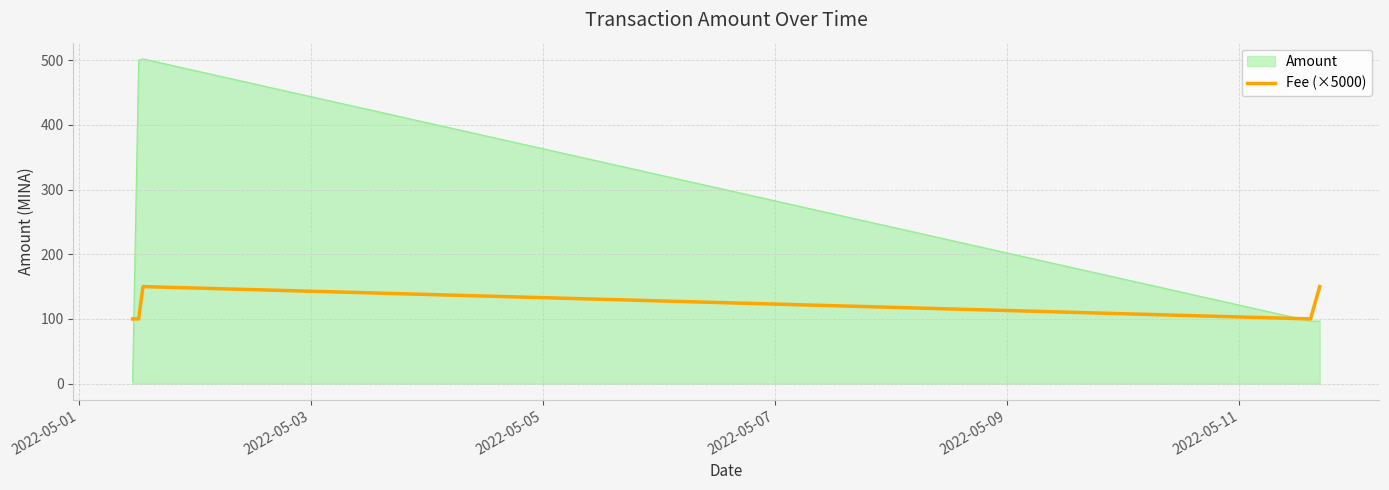

Which series has the largest total across all categories?

Amount